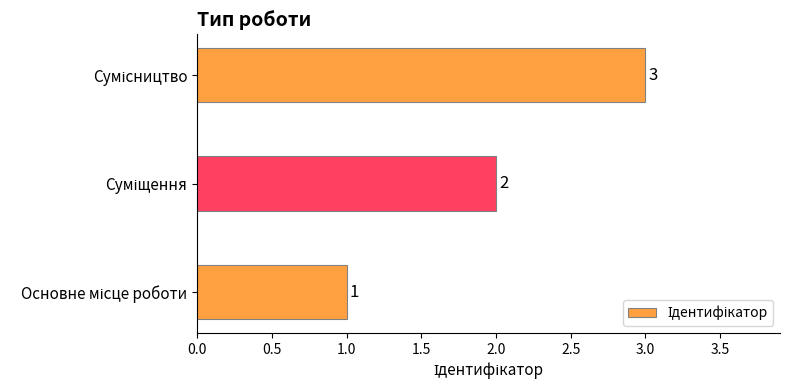

How many values are between 1 and 3?

3